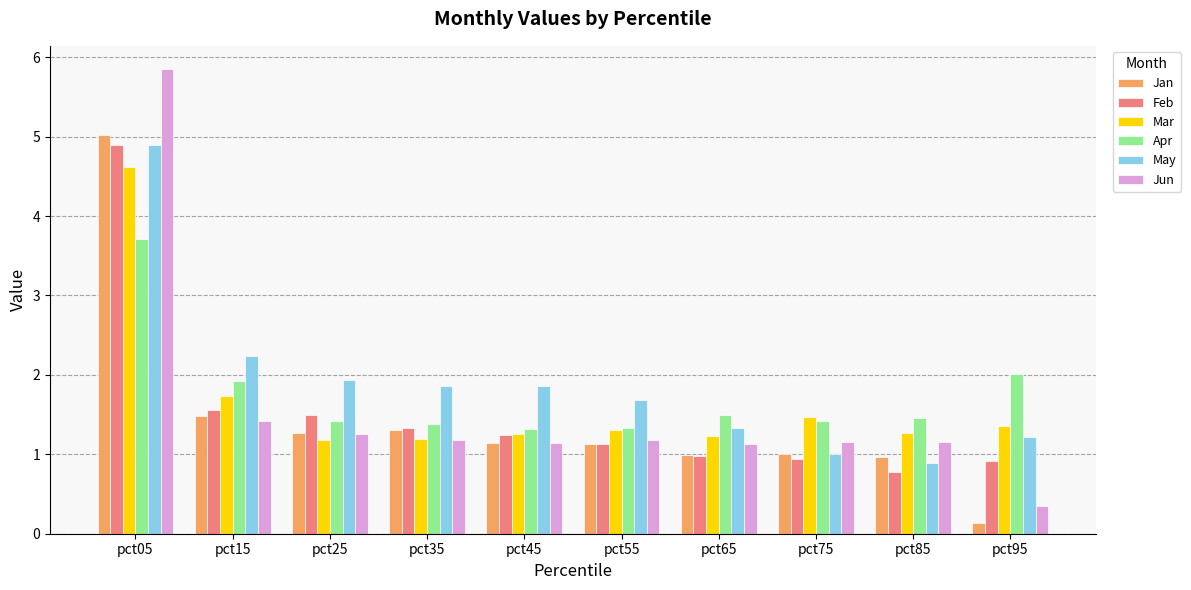

At how many categories does at least one series exceed 0?

10